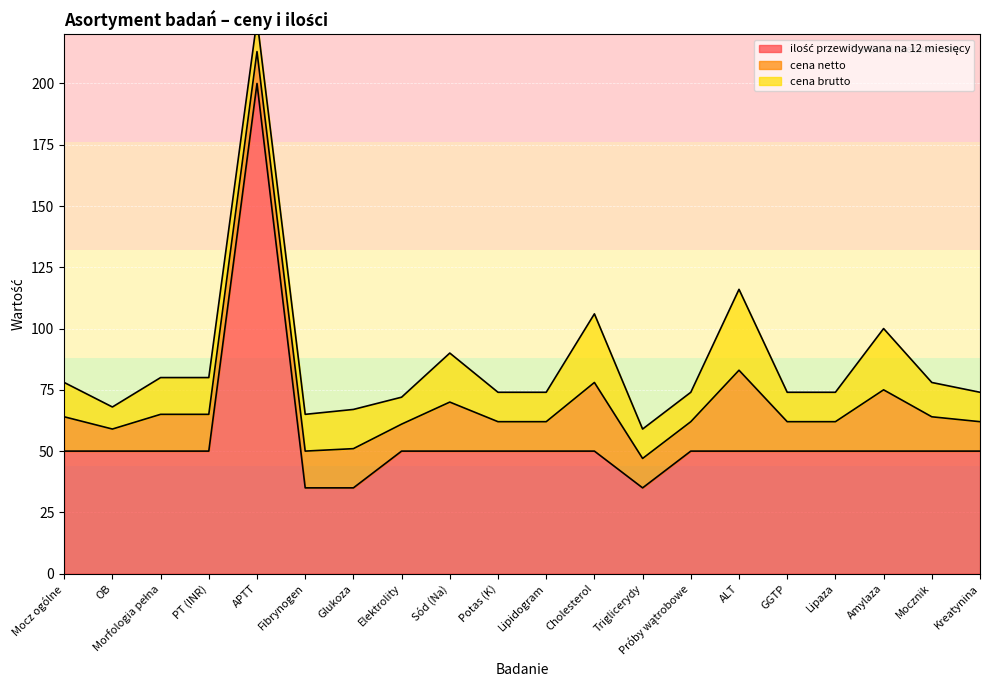

True or false: cena brutto and cena netto intersect in this chart.

False